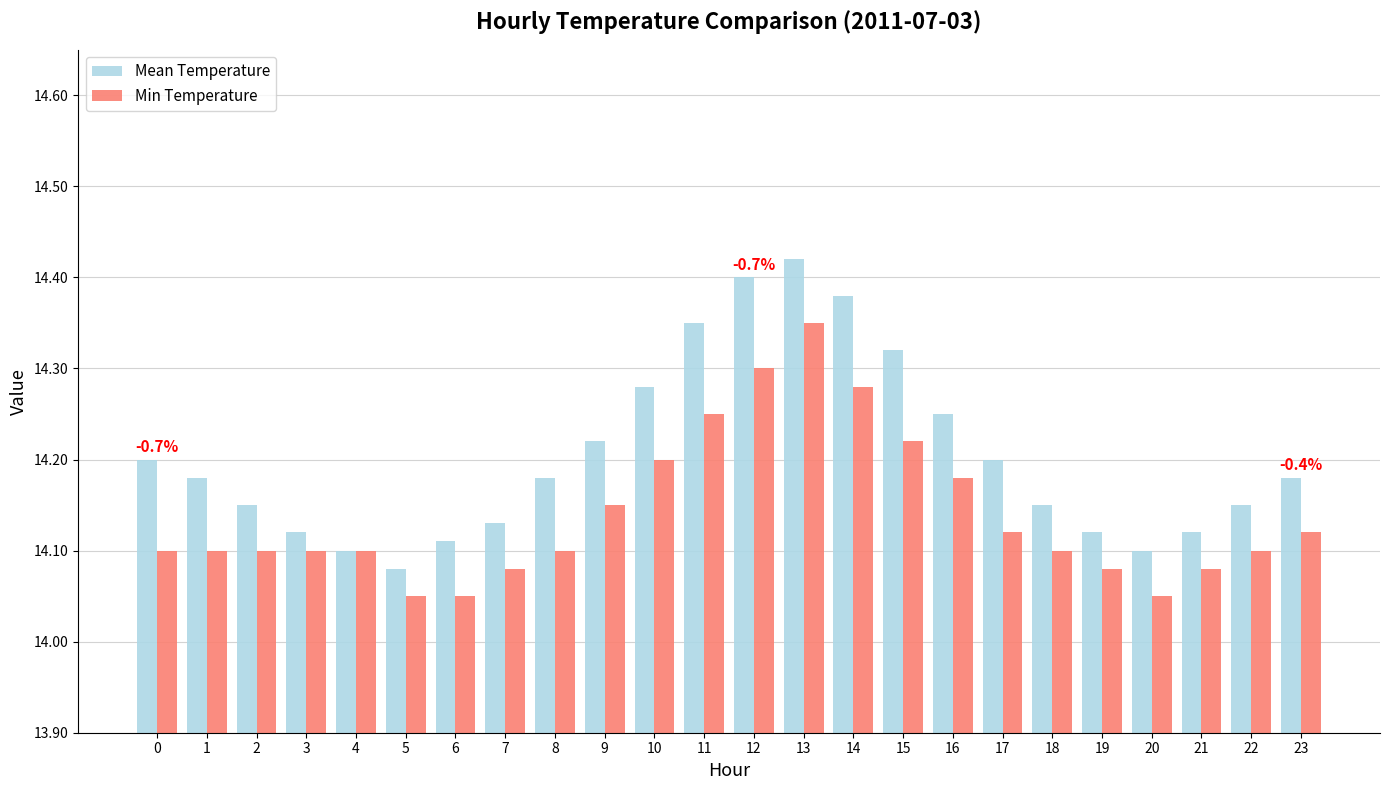

Rank the series at 5 from lowest to highest value.

Min Temperature, Mean Temperature